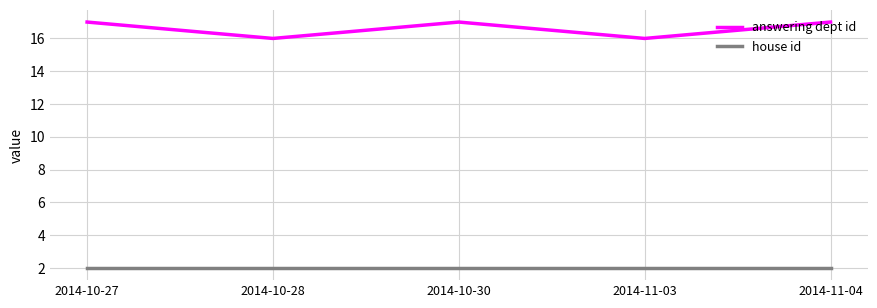

Rank the series by their maximum value, from highest to lowest.

answering dept id, house id